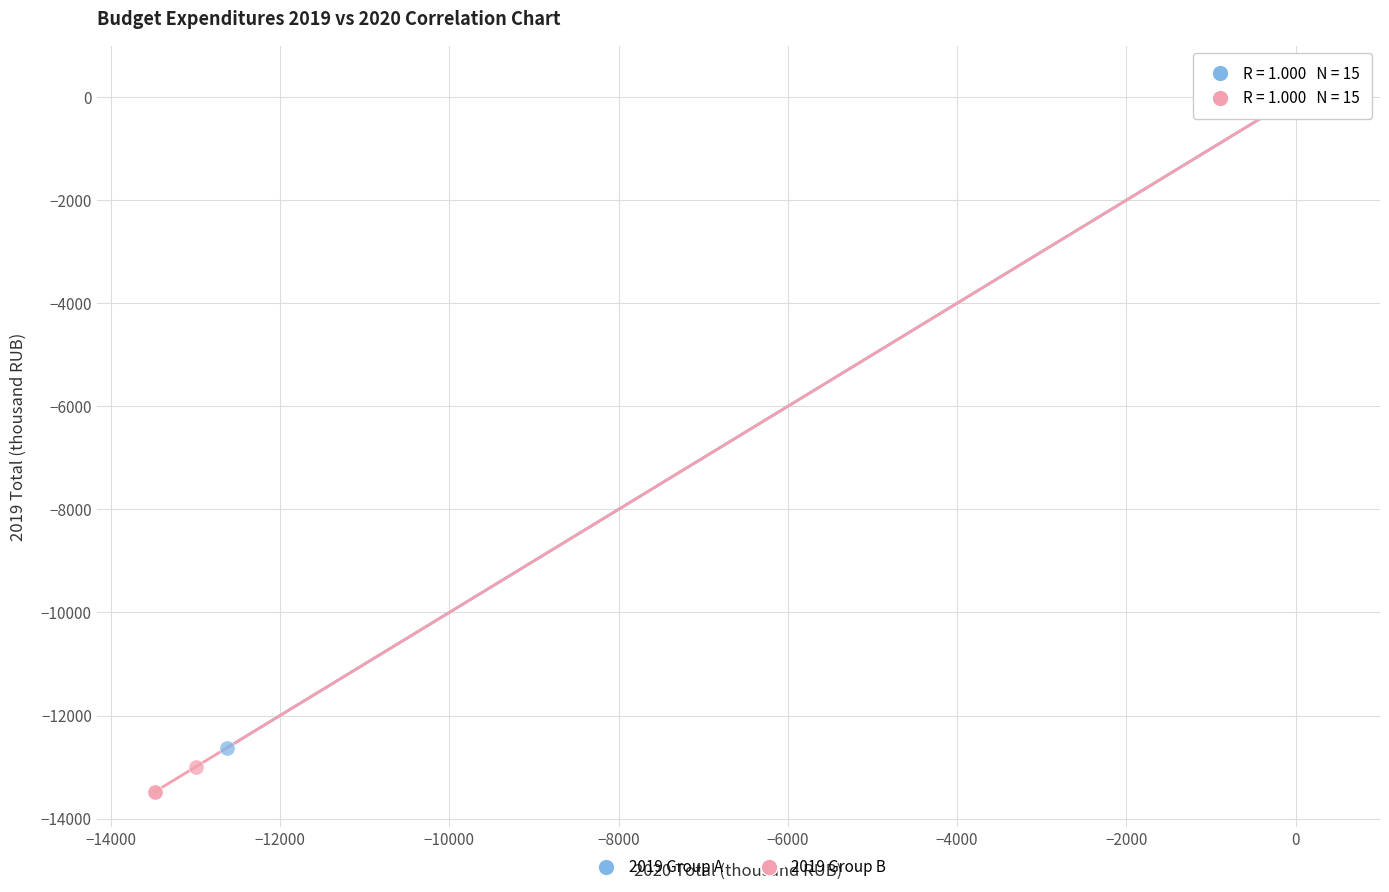

Which series contains the lowest Y value?

2019 Group B